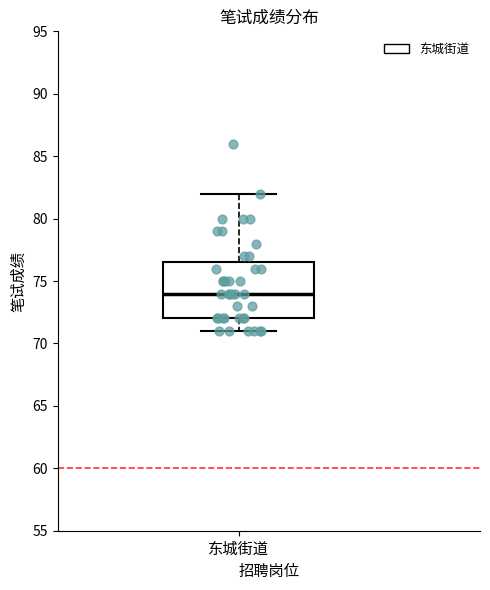

Read this box plot against the y-axis: the position of the median line, the range covered by the box, and the ends of both whiskers. The values are not printed on the chart, so give them approximately, as read against the axis.

median 74.0, box 72.0 to 76.5, whiskers 71.0 to 82.0